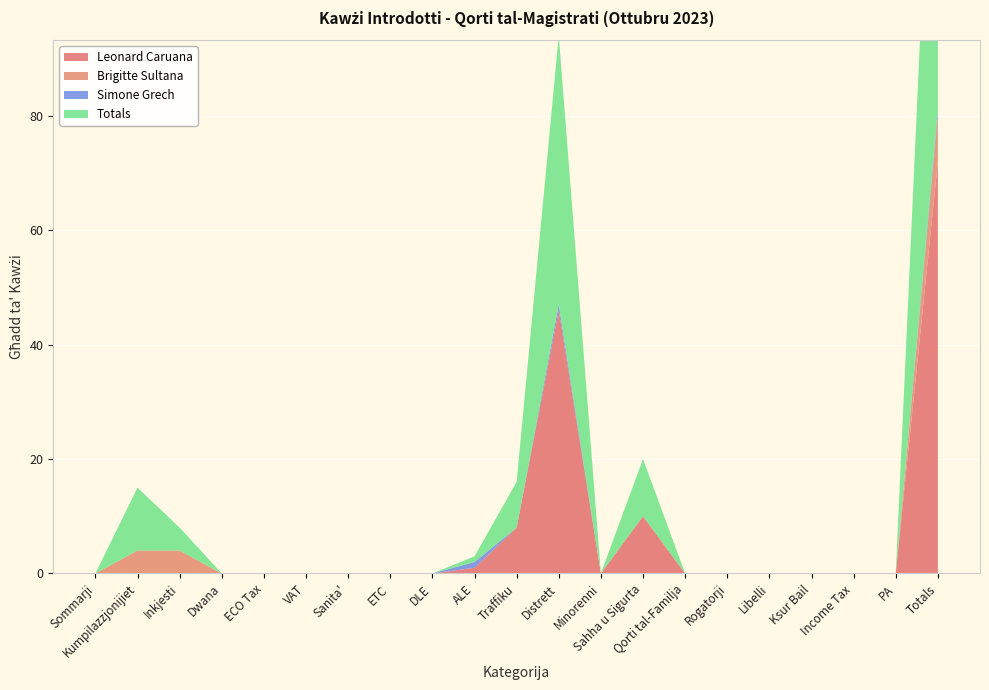

Reading left to right, transcribe all the data shown in this chart.

Leonard Caruana: 0	0	0	0	0	0	0	0	0	1	8	46	0	10	0	0	0	0	0	0	72
Brigitte Sultana: 0	4	4	0	0	0	0	0	0	0	0	0	0	0	0	0	0	0	0	0	8
Simone Grech: 0	0	0	0	0	0	0	0	0	1	0	1	0	0	0	0	0	0	0	0	1
Totals: 0	11	4	0	0	0	0	0	0	1	8	47	0	10	0	0	0	0	0	0	81